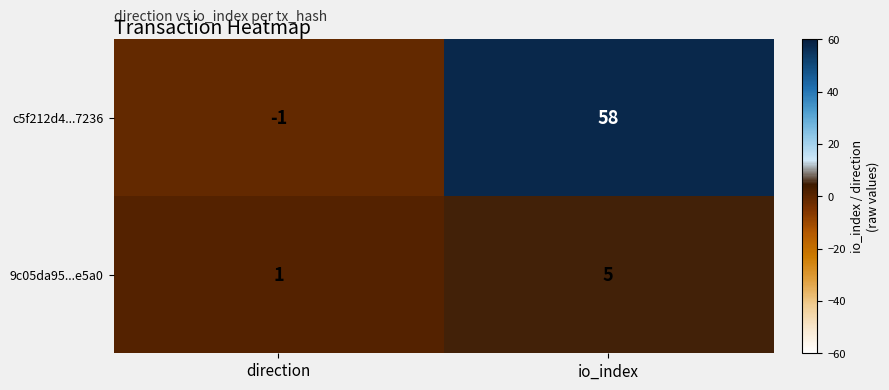

Is it true that 9c05da95...e5a0 equals 7 at io_index?

False